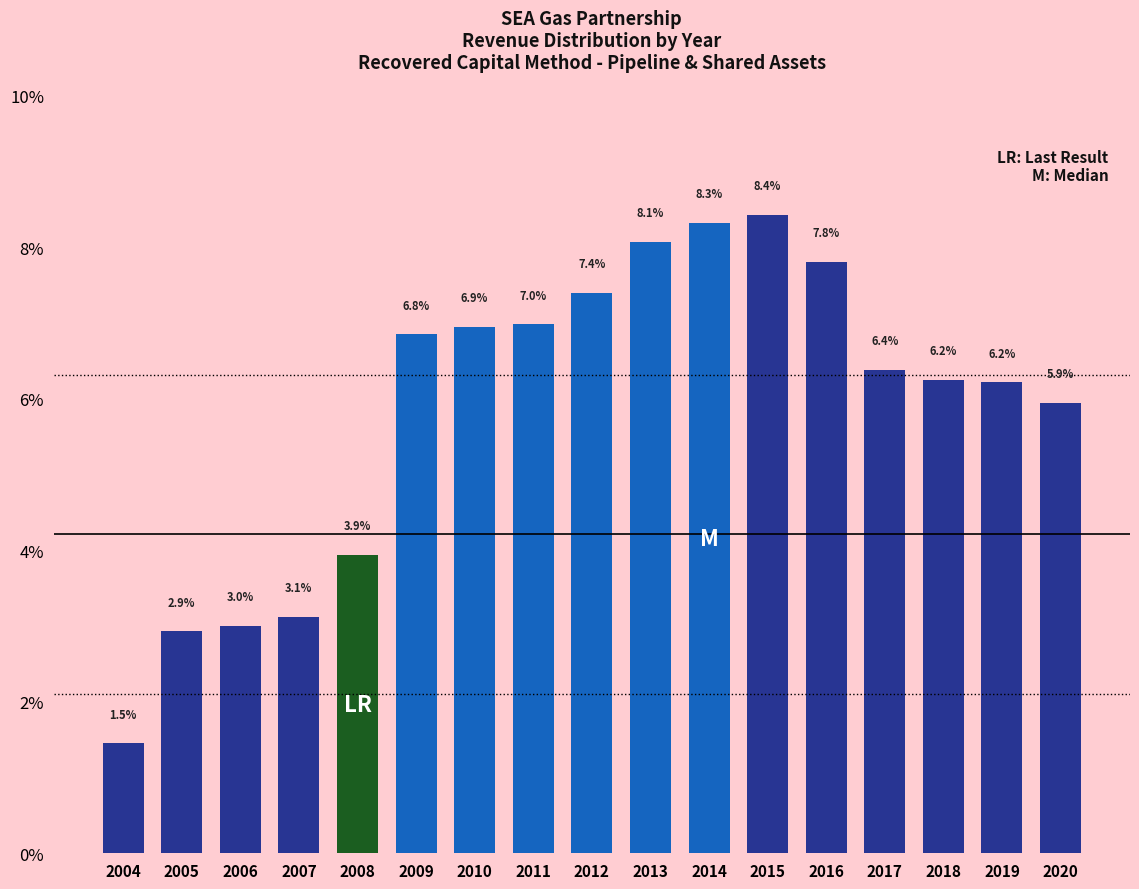

Reading right to left, transcribe all the data shown in this chart.

5.9	6.2	6.2	6.4	7.8	8.4	8.3	8.1	7.4	7.0	6.9	6.8	3.9	3.1	3.0	2.9	1.5